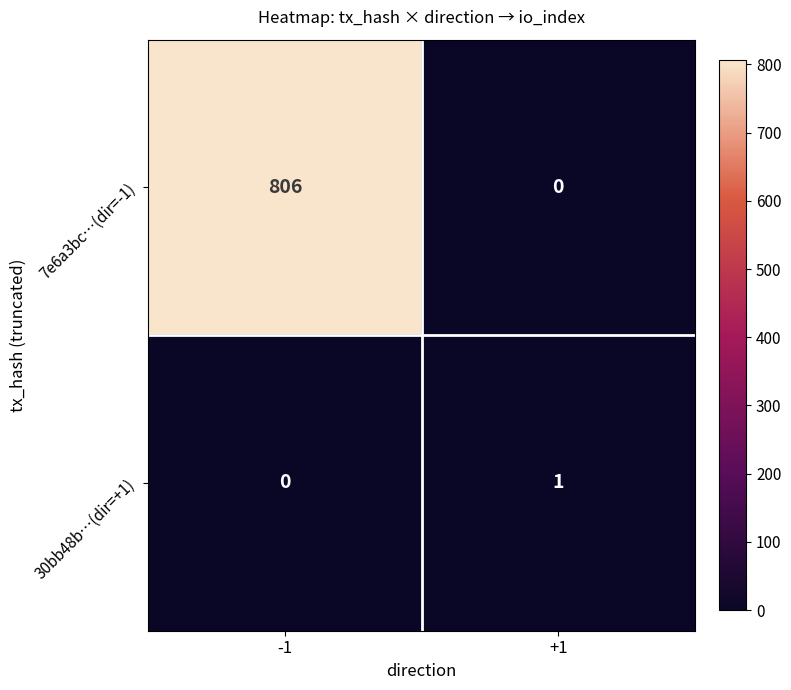

The value of 7e6a3bc…(dir=-1) at -1 is 806. True or false?

True